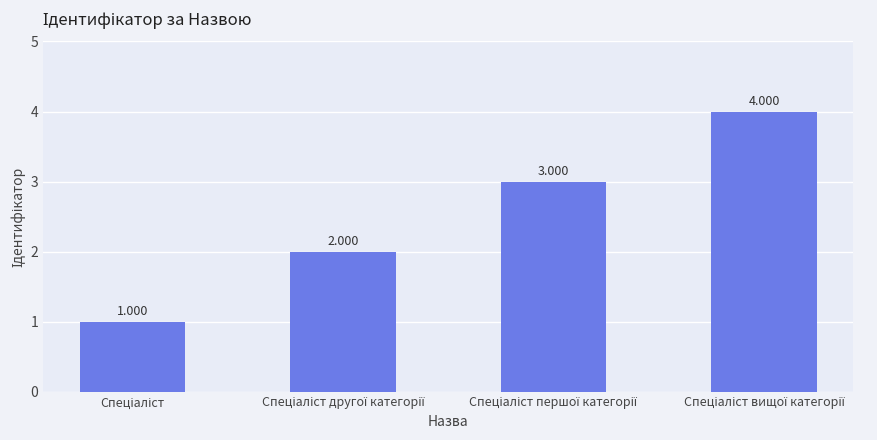

True or false: the data shows 1 at Спеціаліст першої категорії.

False